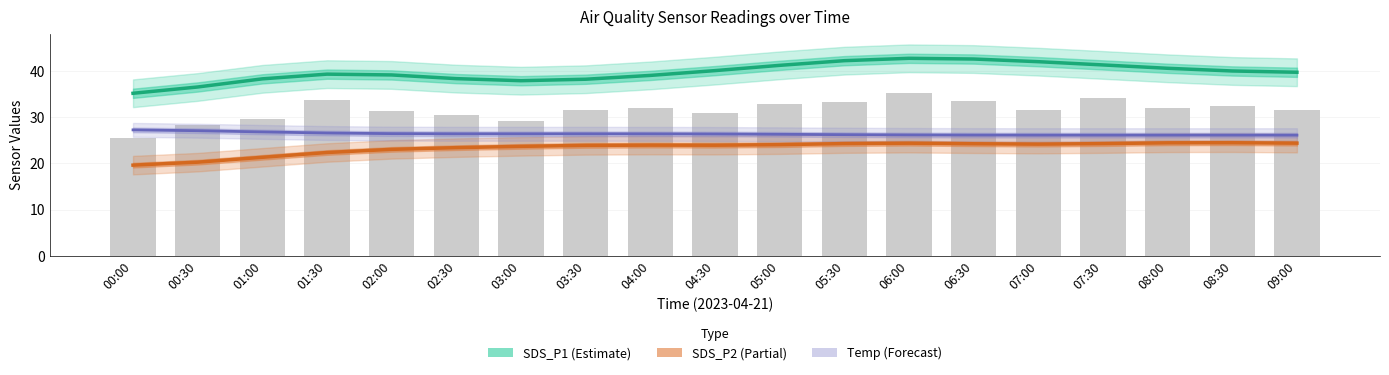

Which category has the lowest value in the SDS_P2 (Partial) series?

00:00